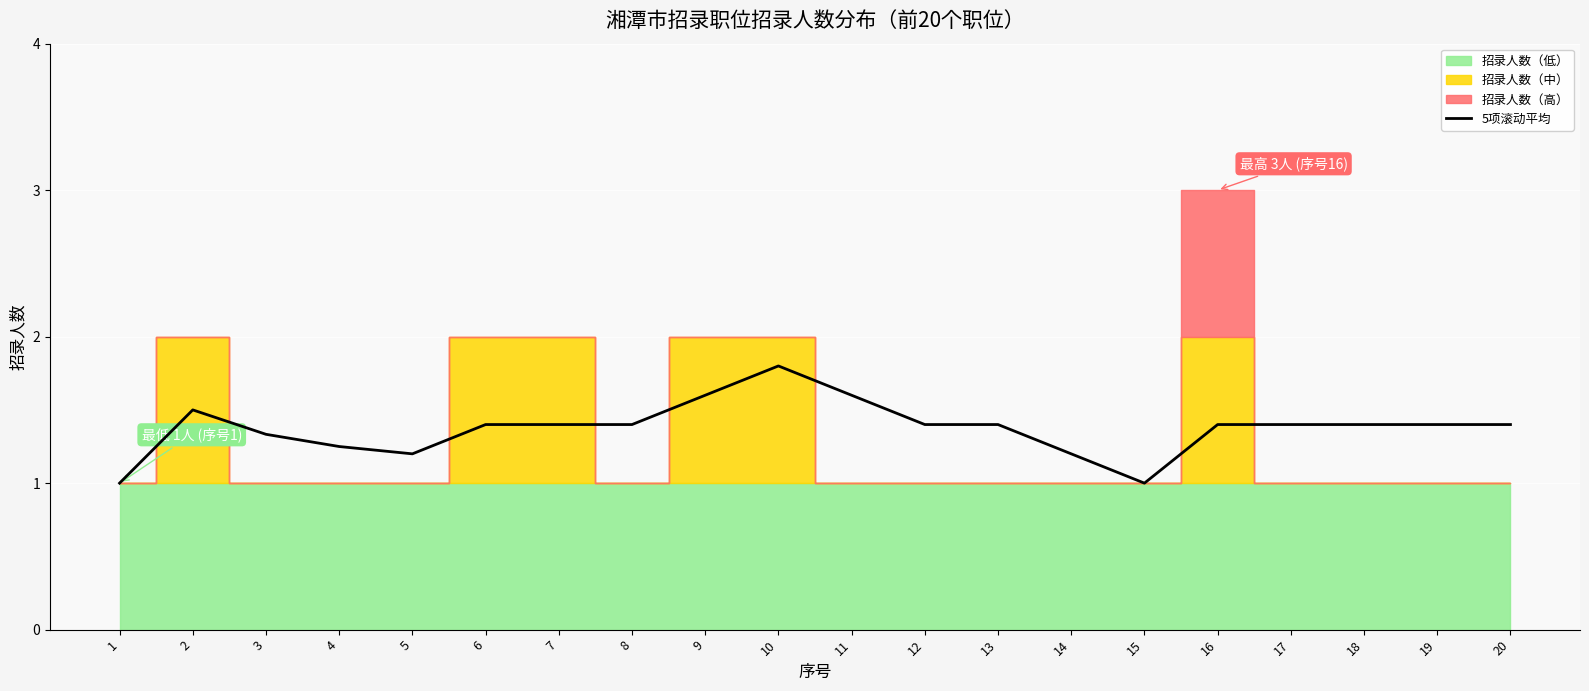

What is the difference between the values at 15 and 8?

0.4